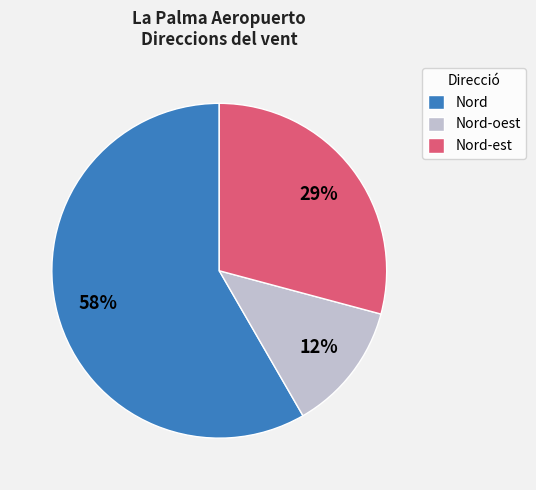

Between Nord and Nord-oest, which is larger?

Nord